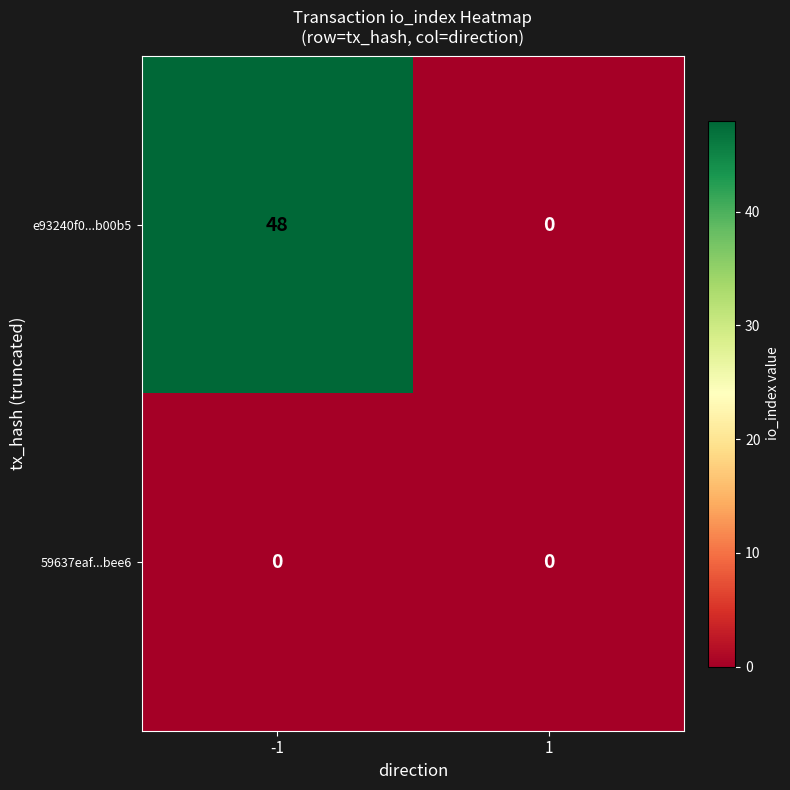

The e93240f0...b00b5 series shows 0 at 1. True or false?

True